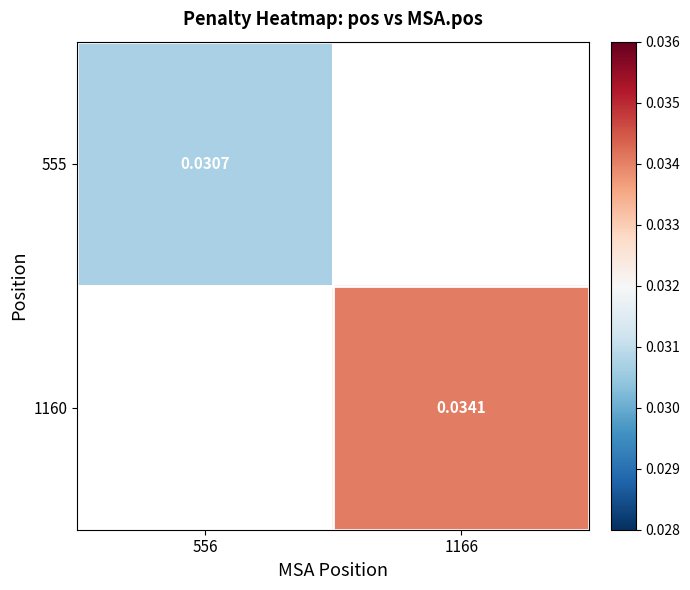

Between 556 and 1166, which is larger?

1166